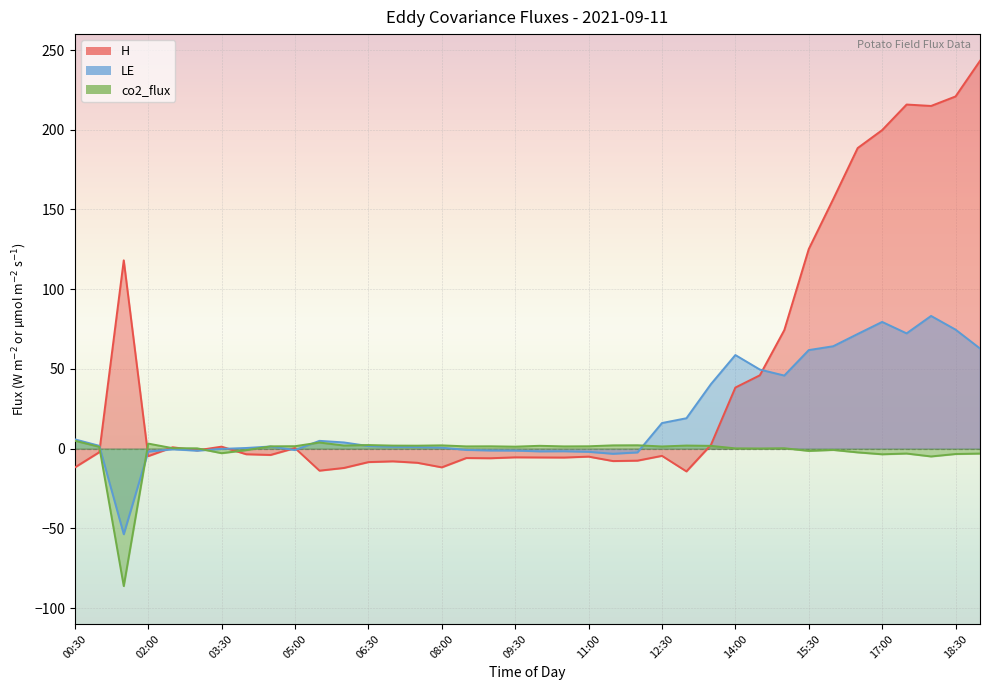

How many lines are shown in the chart?

3